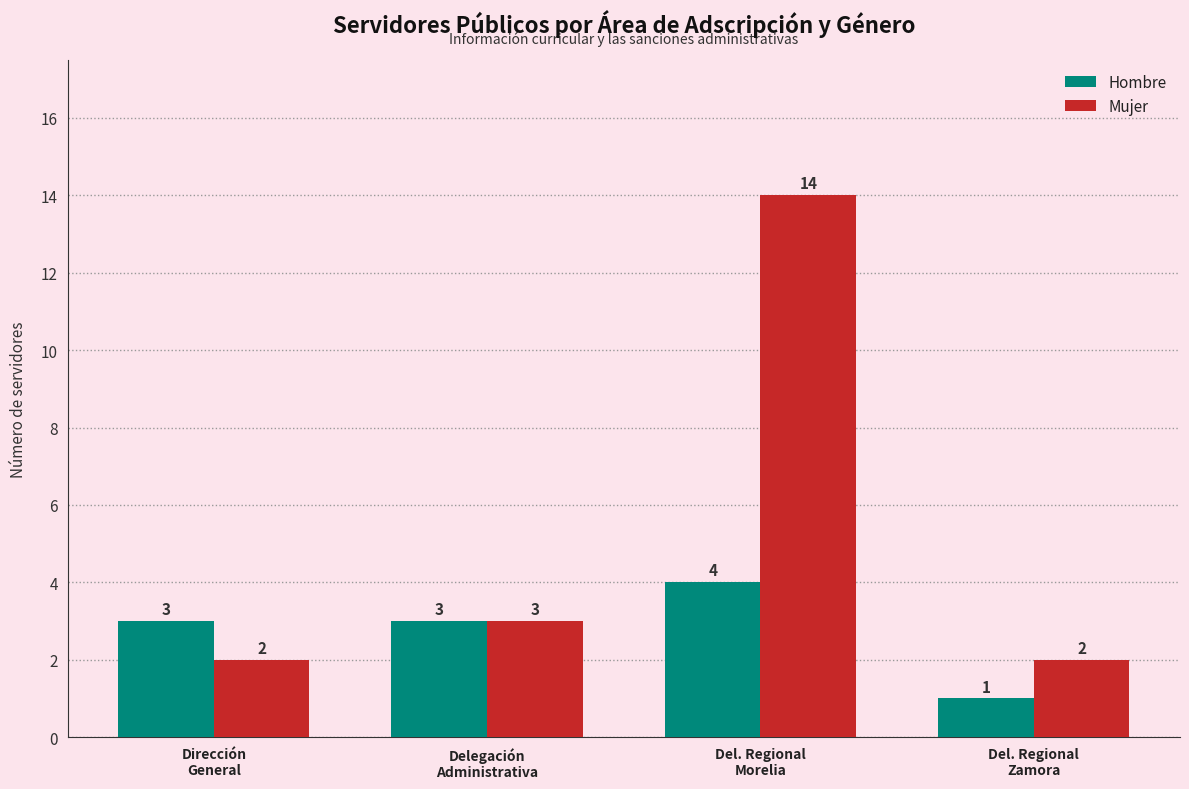

Which series has the widest spread of values?

Mujer